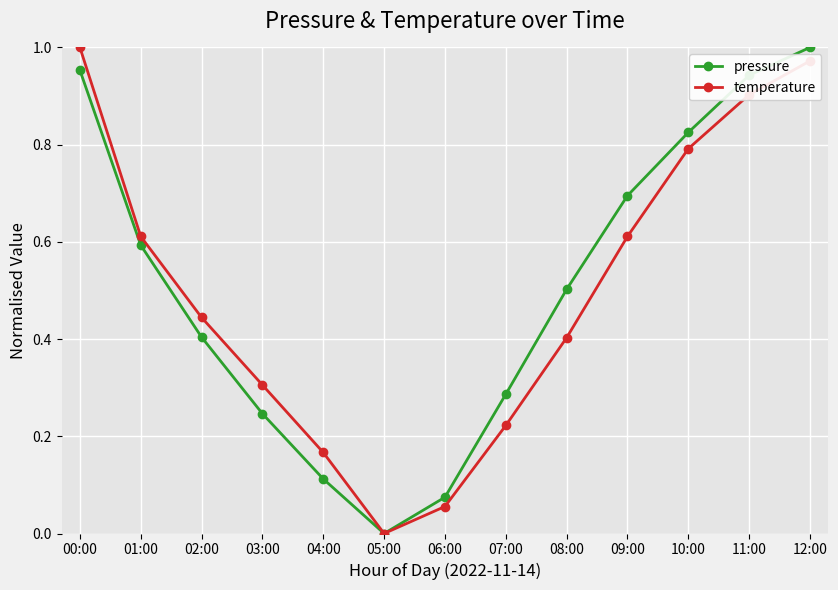

At 11:00, list the series in order from smallest to largest.

temperature, pressure